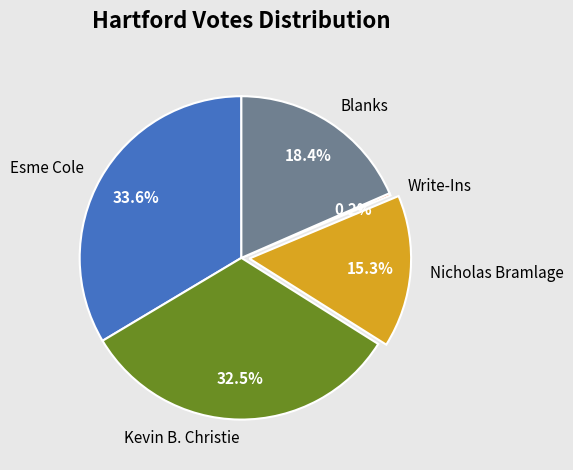

To the nearest percent, what is the average slice percentage?

20%